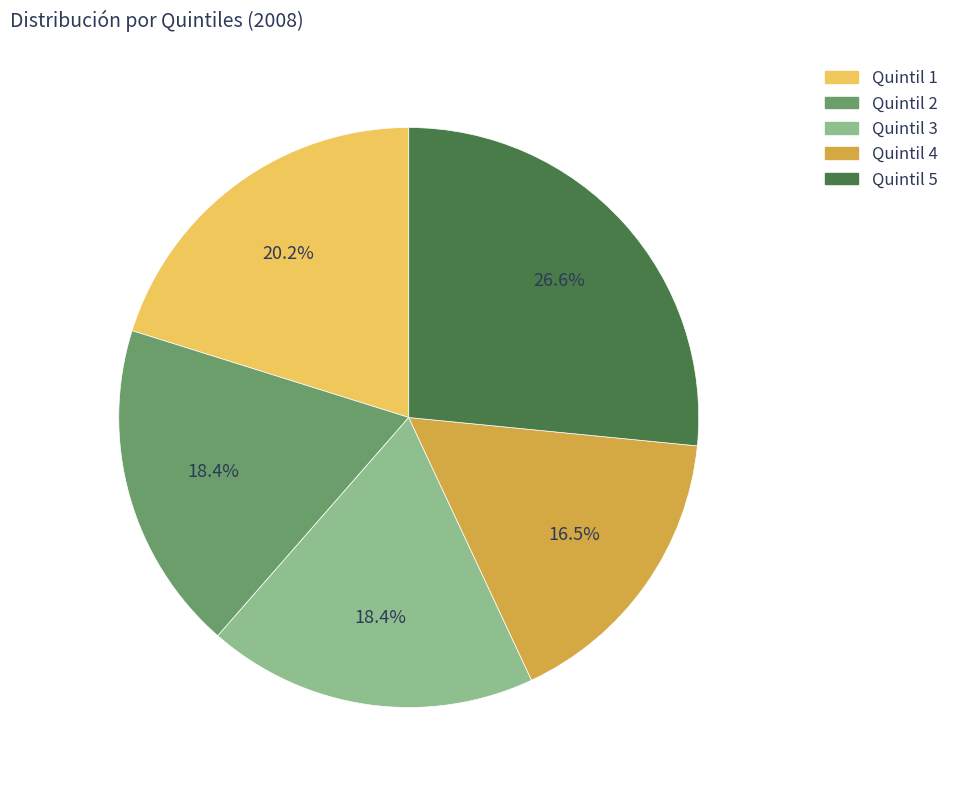

Which slice is the largest?

Quintil 5